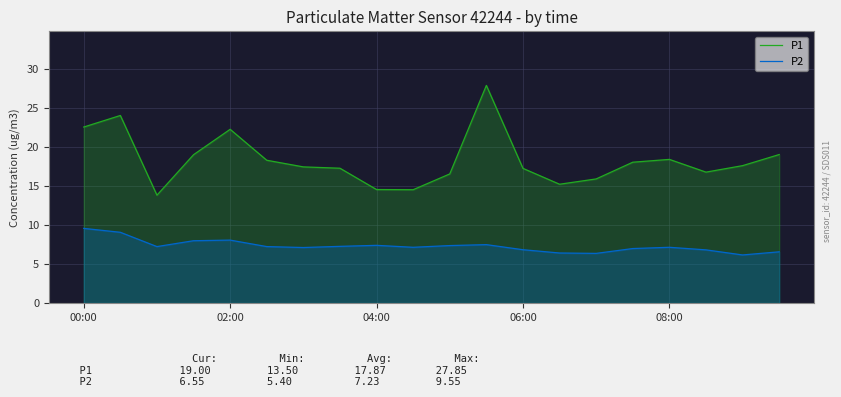

True or false: P2 has a value of 6.8 at 06:00.

True